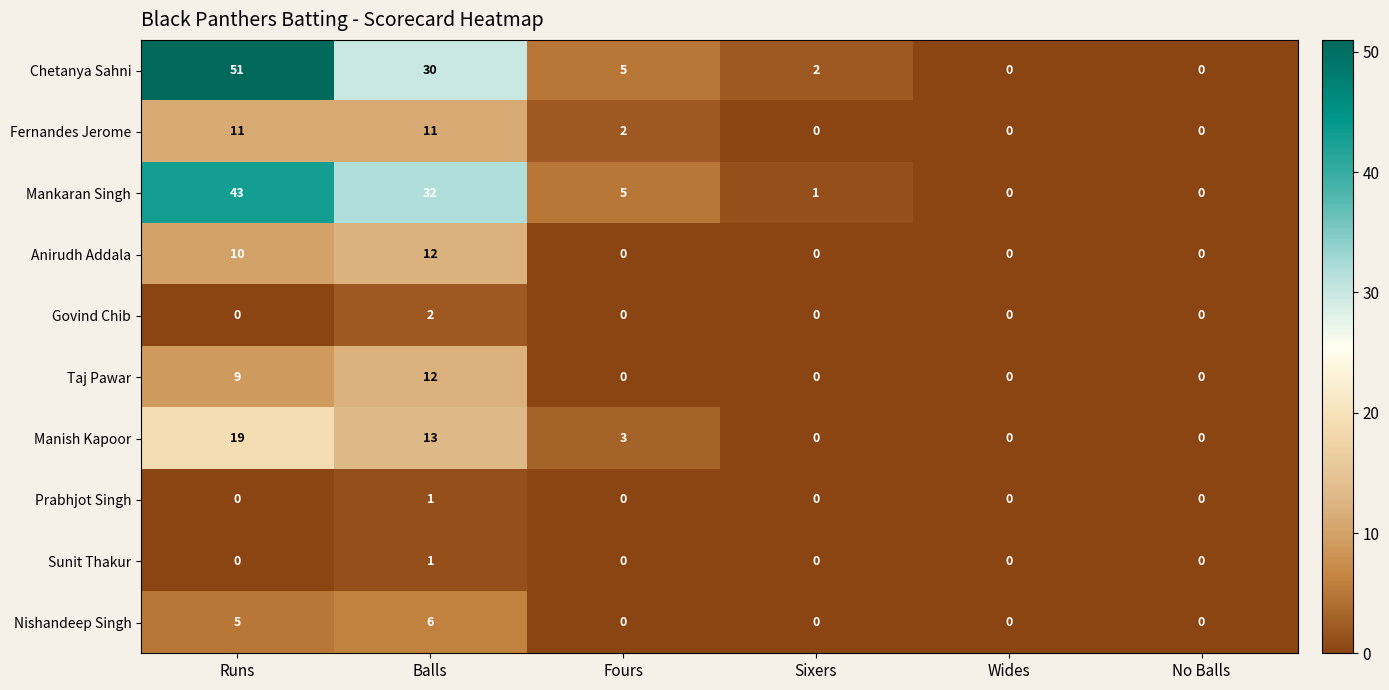

Where is Manish Kapoor nearest to the value 9?

Balls